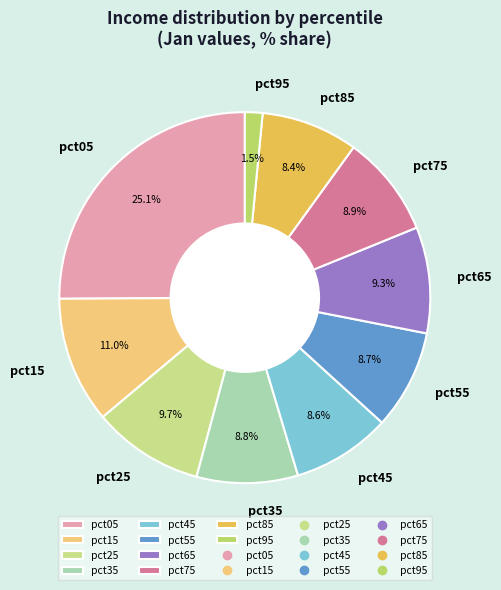

Which category has the biggest portion of the pie?

pct05